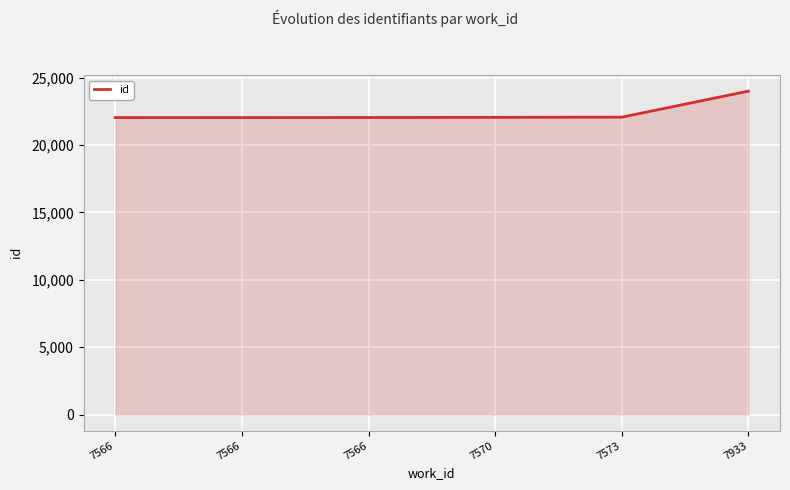

How many lines are shown in the chart?

1